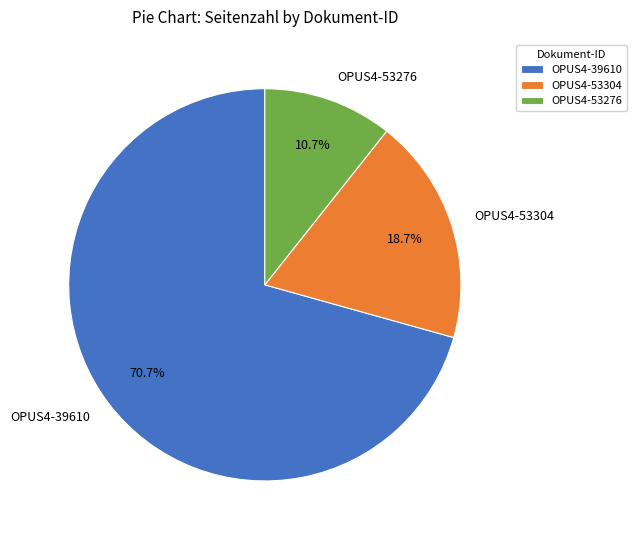

How many segments does this pie chart have?

3